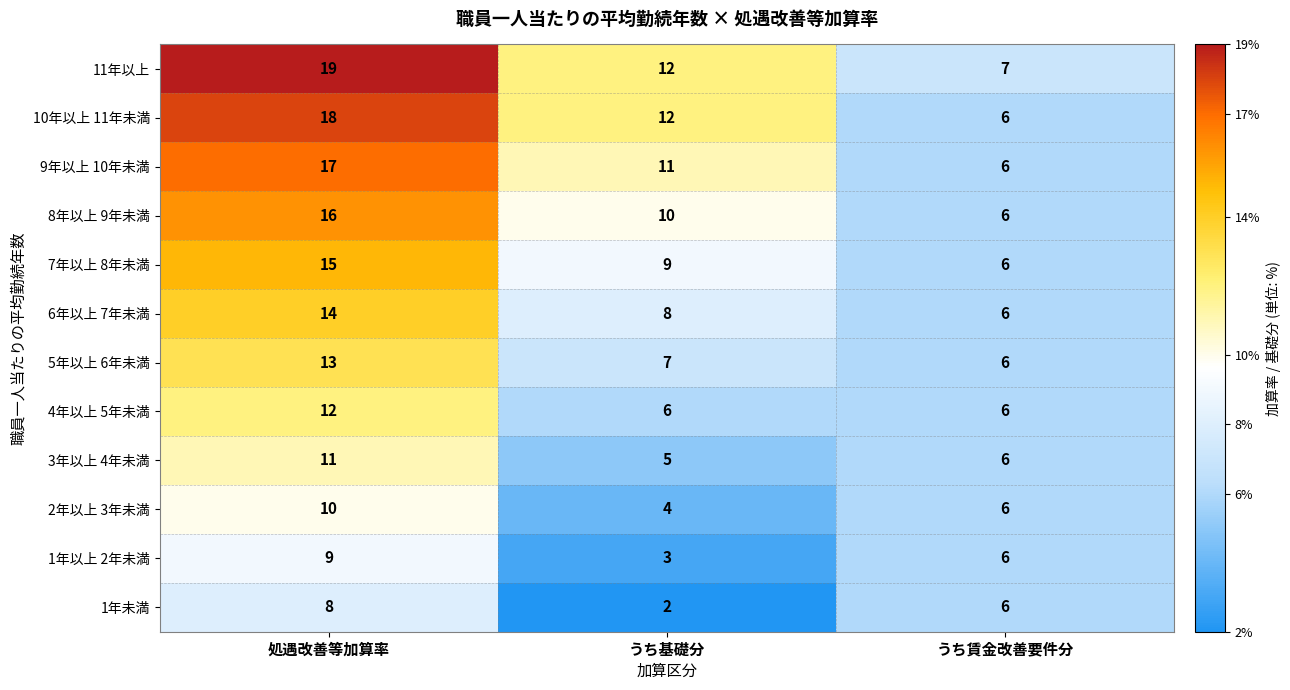

What is the difference between the maximum and second lowest values in the 9年以上 10年未満 series?

6